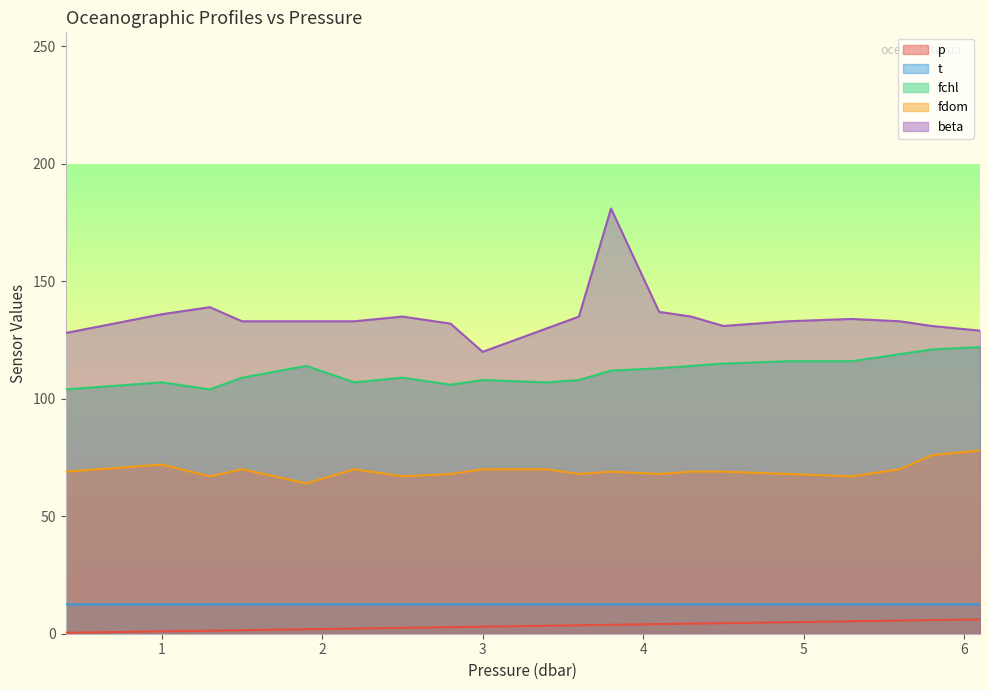

What are all the series names shown in the legend?

p, t, fchl, fdom, beta